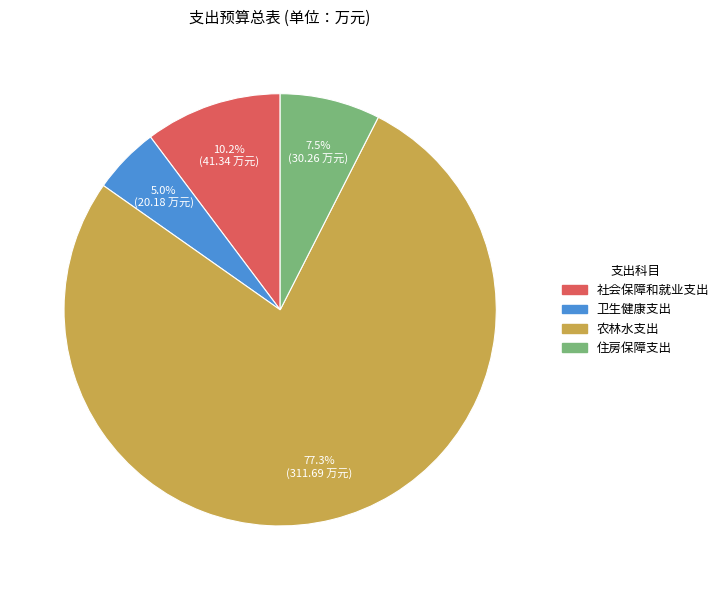

To the nearest percent, what portion does 农林水支出 represent?

77%